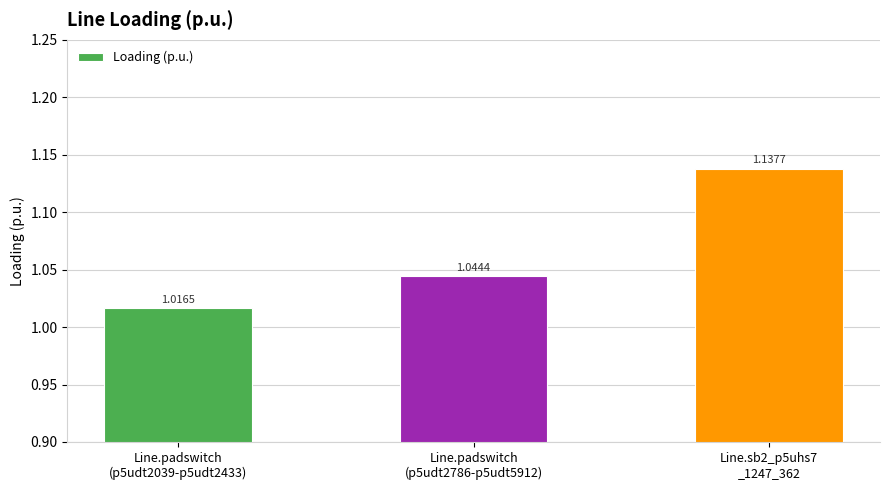

Does the chart contain any negative values?

No